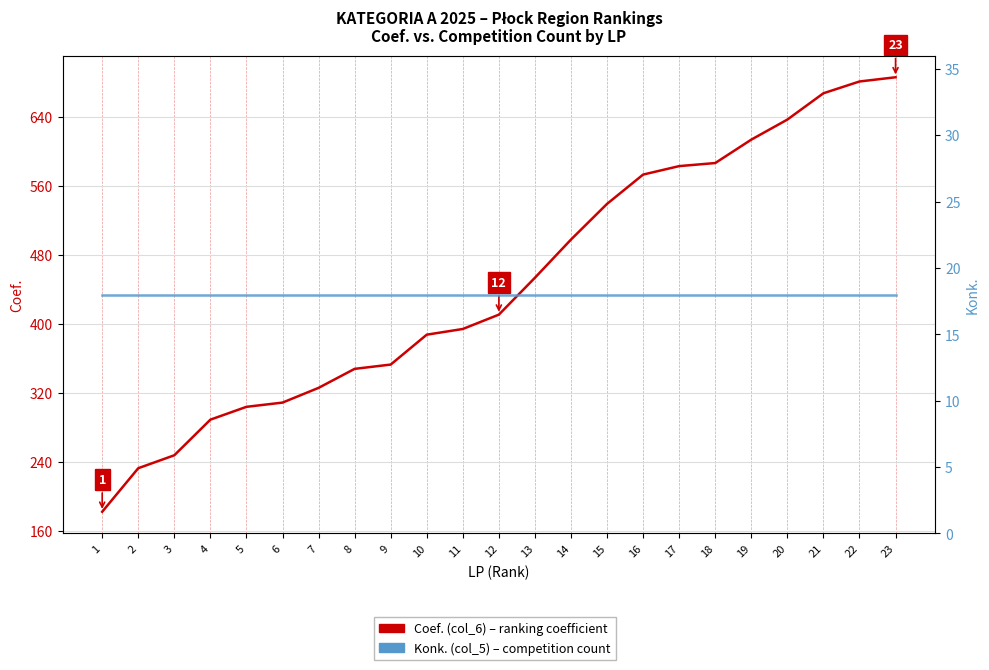

List the labels in order of Coef. (col_6) value, smallest first.

1, 2, 3, 4, 5, 6, 7, 8, 9, 10, 11, 12, 13, 14, 15, 16, 17, 18, 19, 20, 21, 22, 23